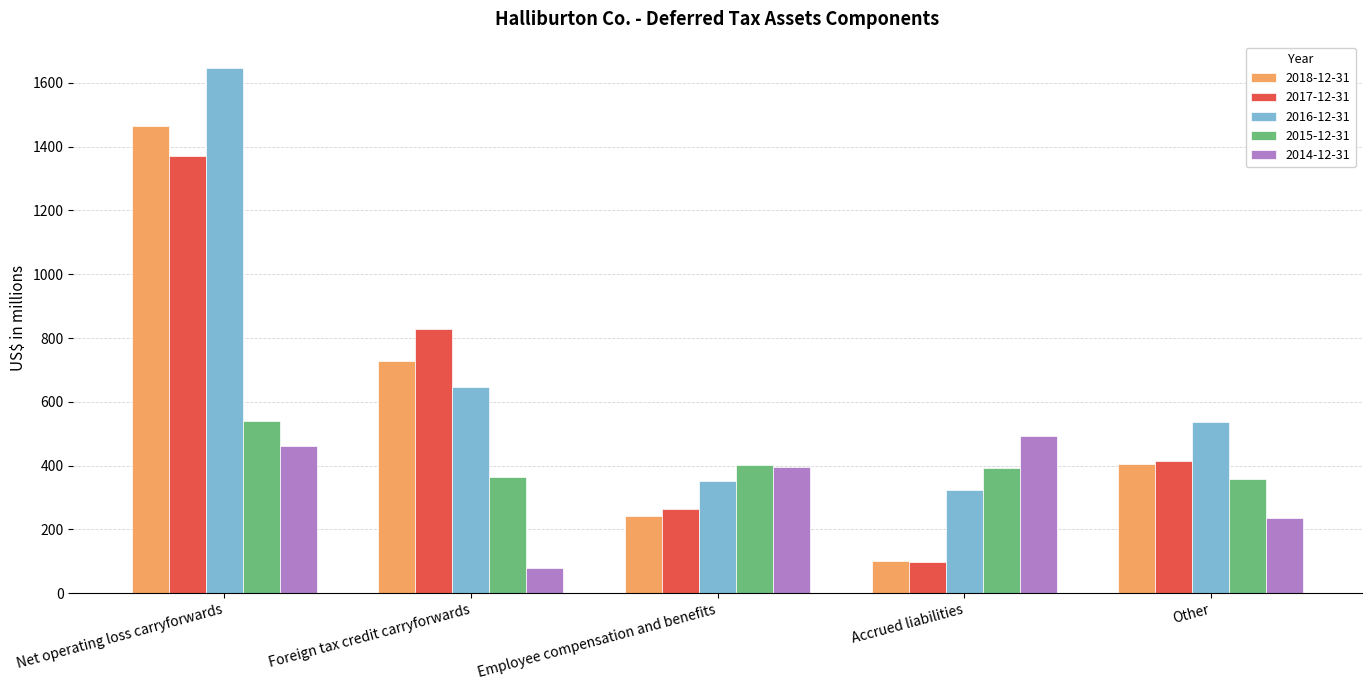

Rank the series by their maximum value, from highest to lowest.

2016-12-31, 2018-12-31, 2017-12-31, 2015-12-31, 2014-12-31